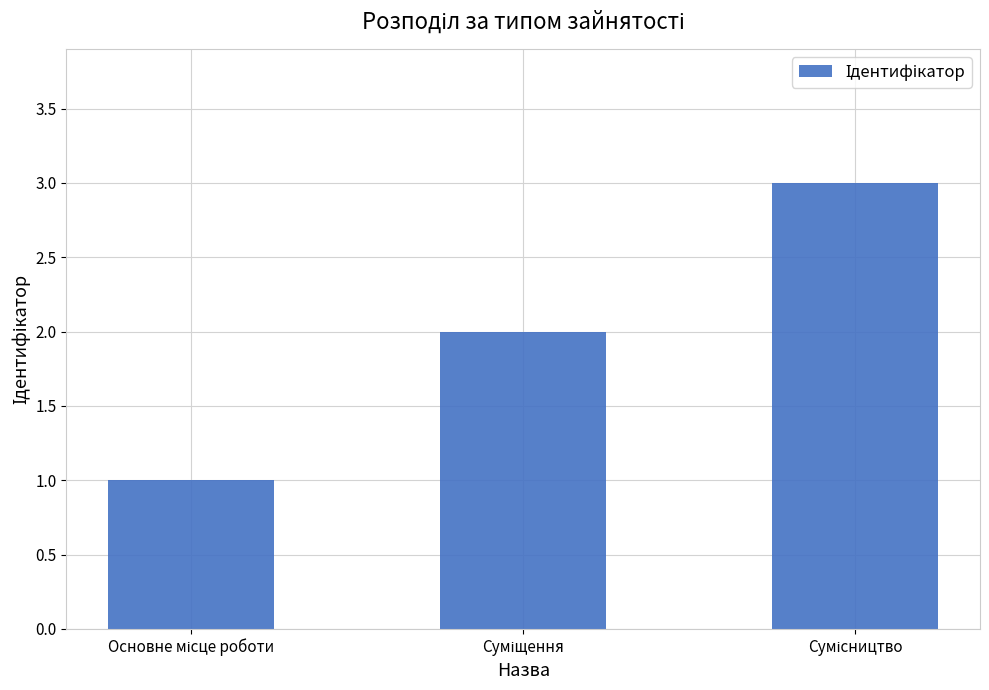

What is the greatest value displayed?

3